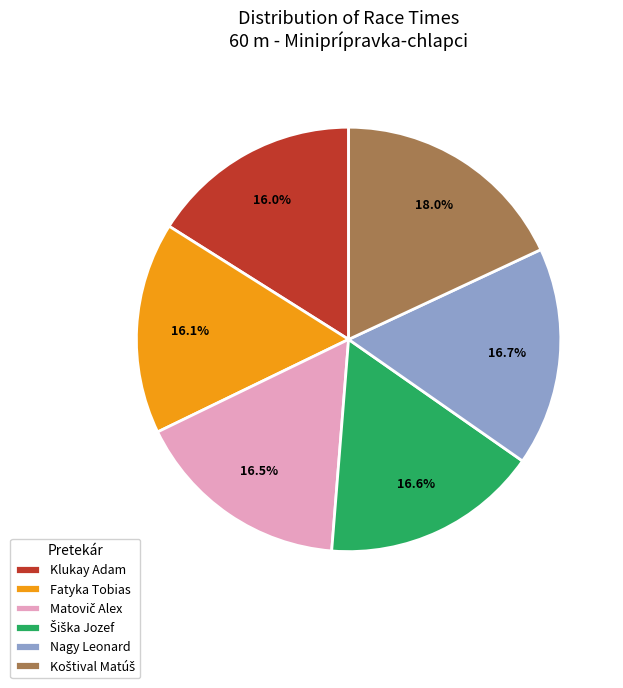

How many slices are in this pie chart?

6